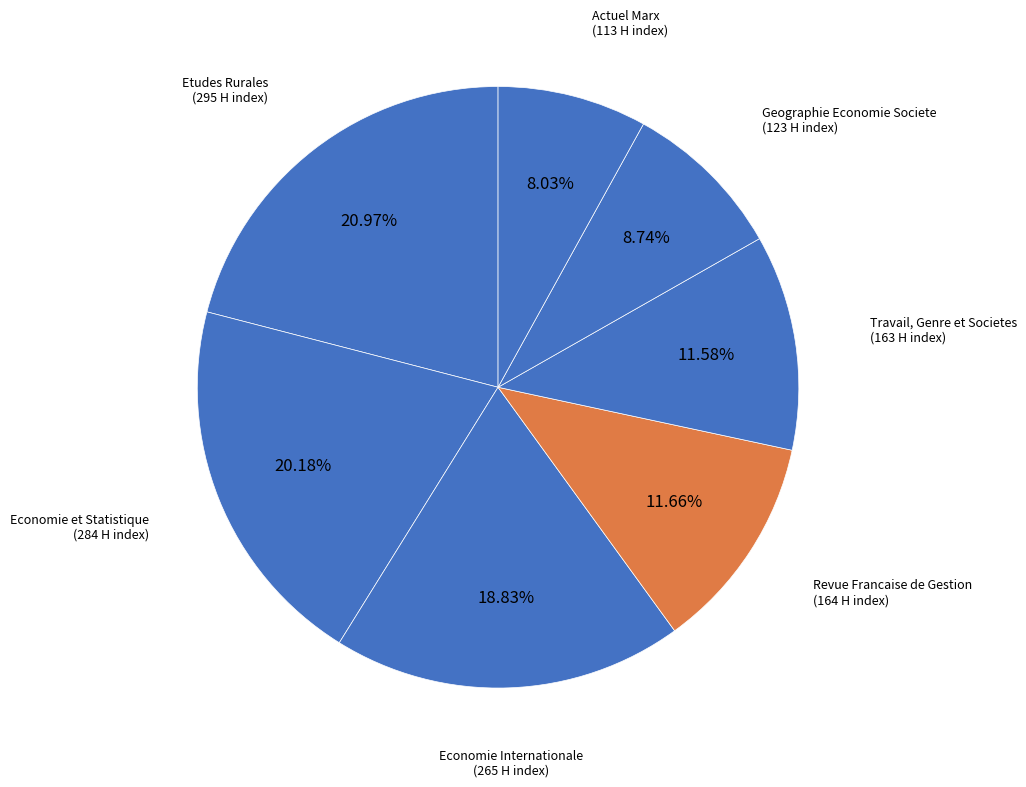

How many slices are in this pie chart?

7